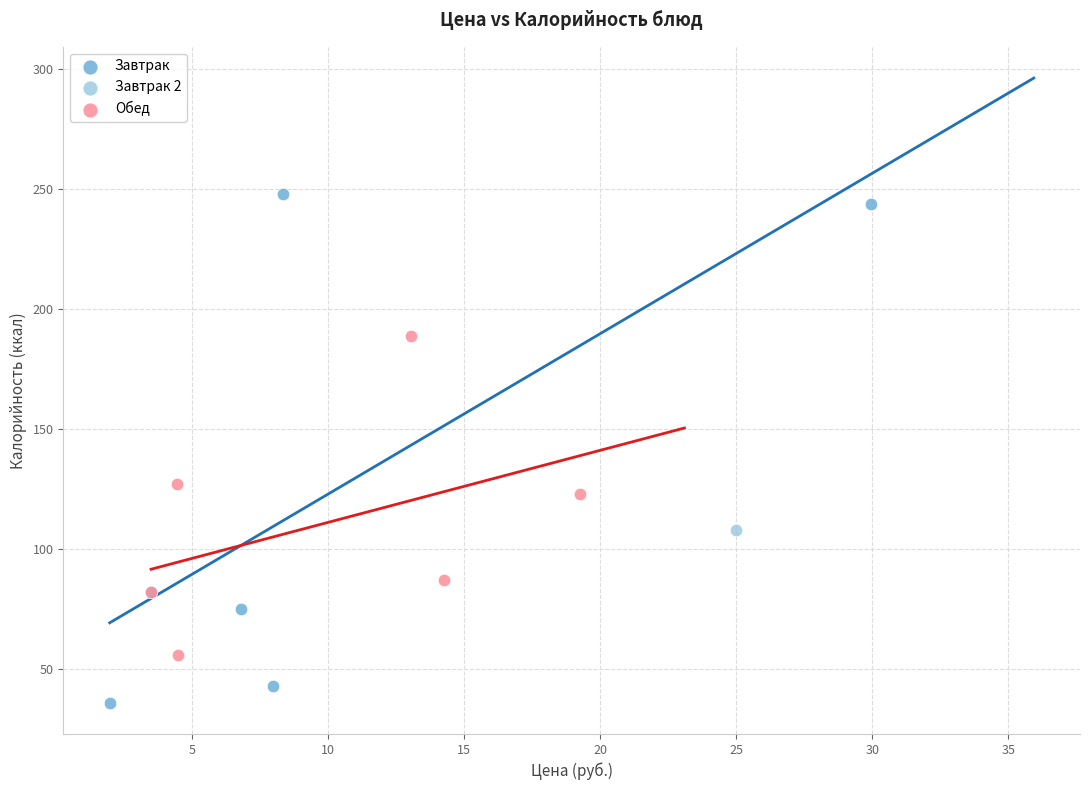

What are all the series names shown in the legend?

Завтрак, Завтрак 2, Обед